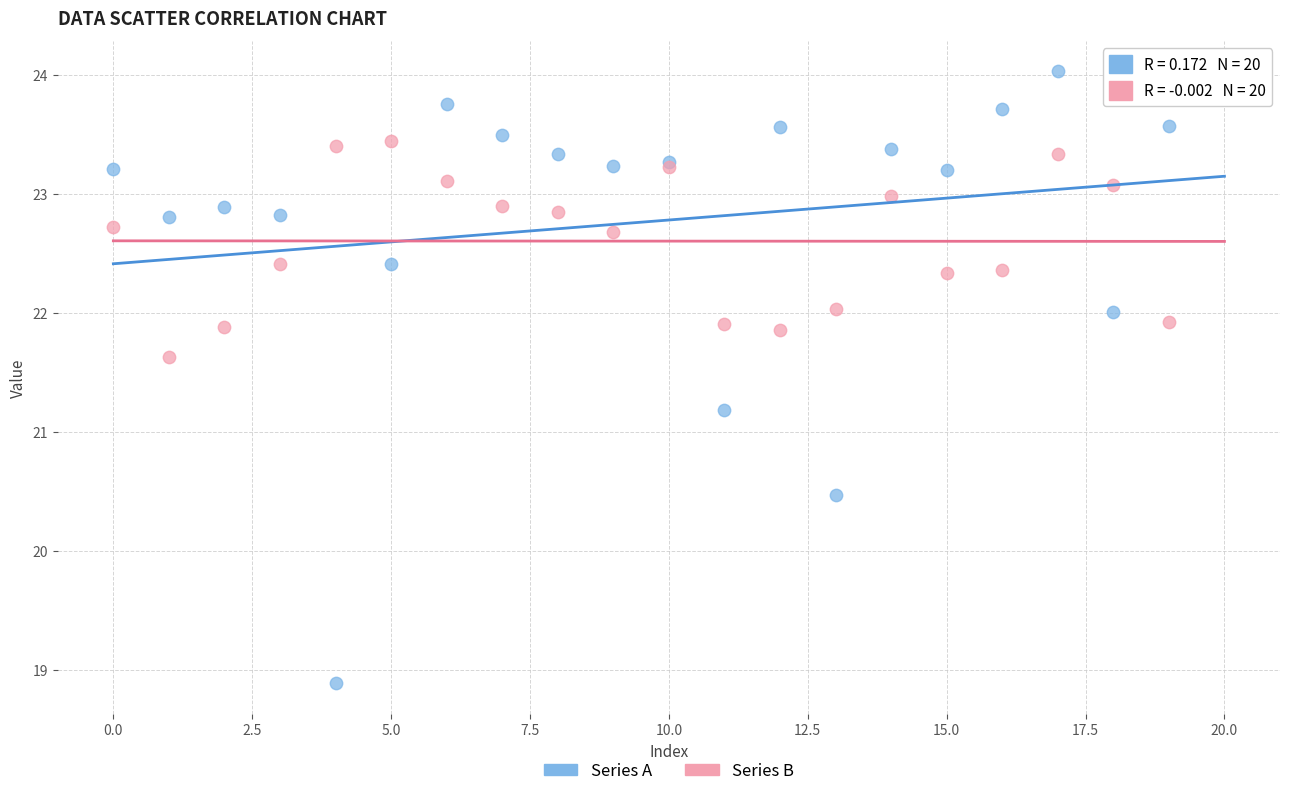

Across all series, what Y value is closest to 21?

21.2